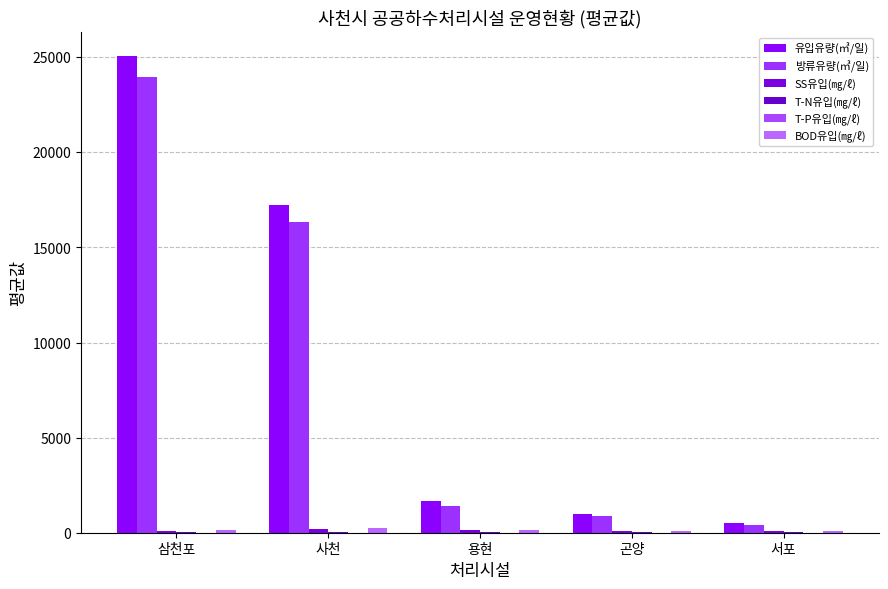

The value of BOD유입(㎎/ℓ) at 곤양 is 114.7. True or false?

True